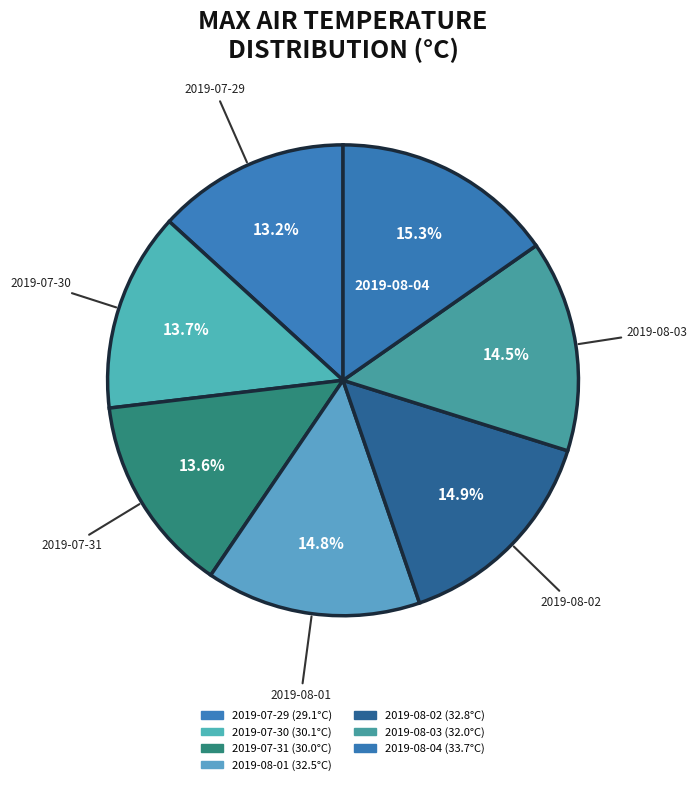

Combined, do 2019-07-31 and 2019-08-01 account for over 50%?

No